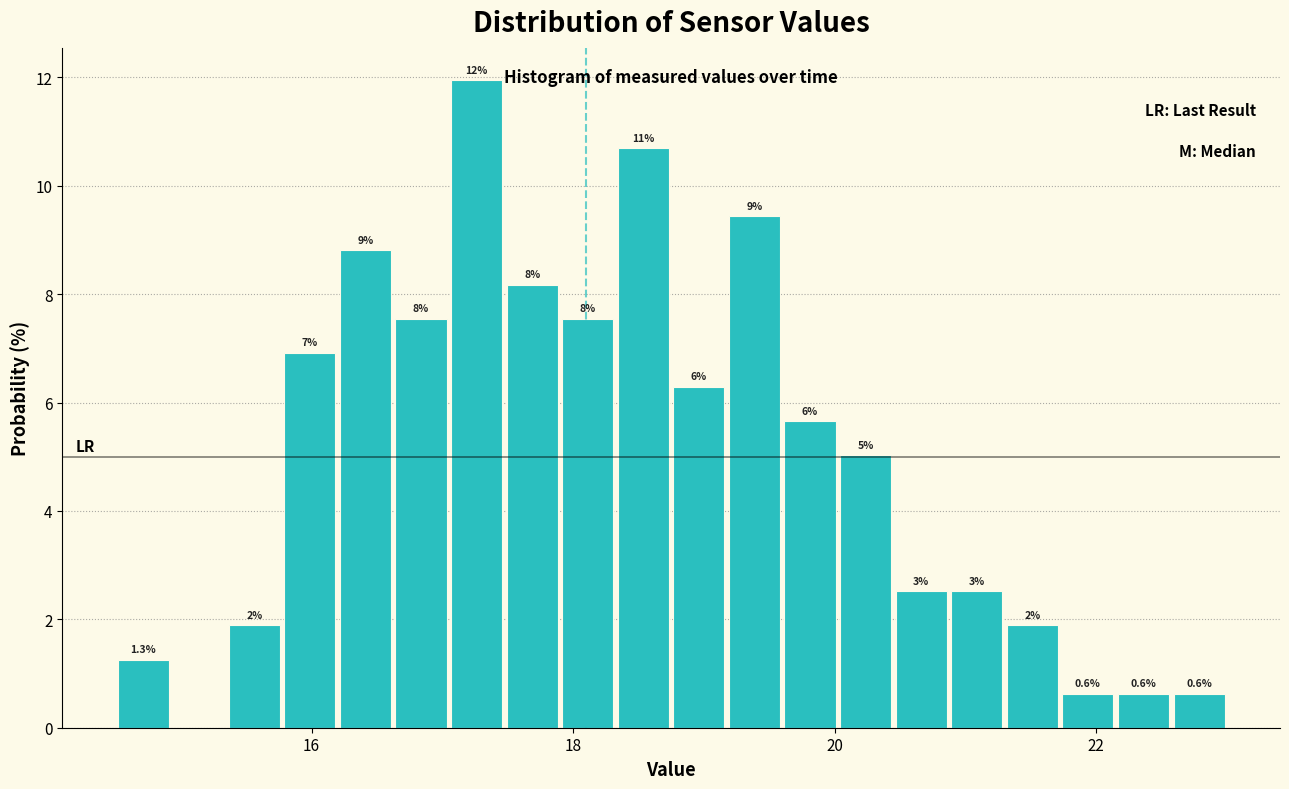

Around what value on the x-axis is the tallest bar? Give the approximate position of its centre, as read against the axis.

17.2